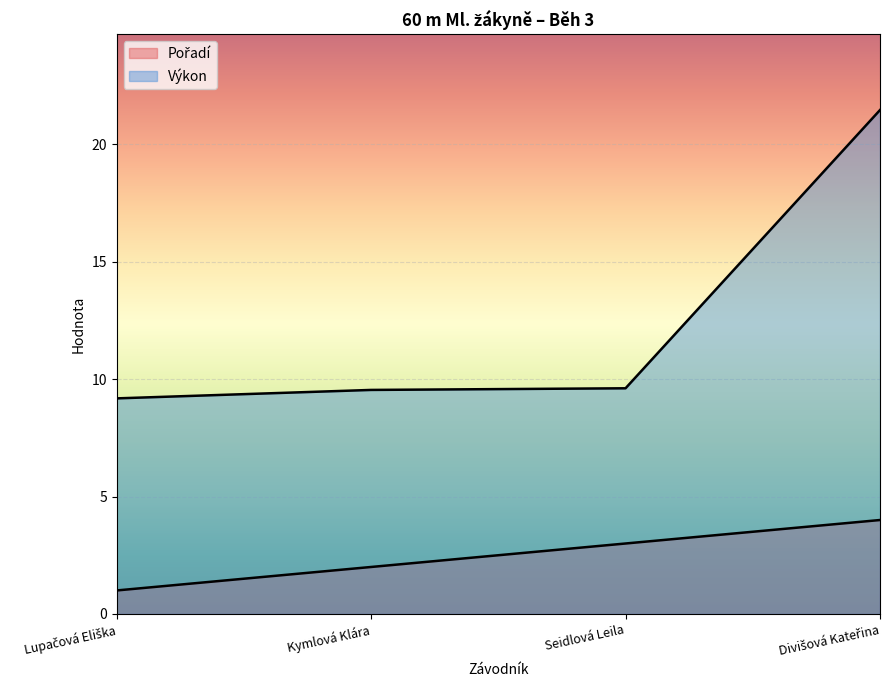

What is the label of the 2nd point from the left?

Kymlová Klára